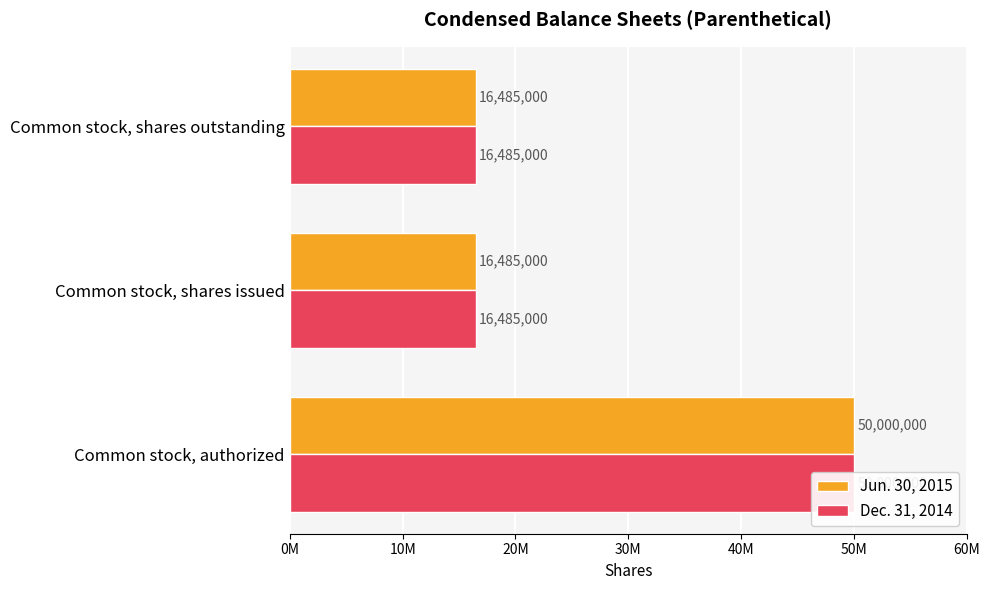

What is the sum of the Jun. 30, 2015 values at Common stock, shares issued and Common stock, authorized?

66485000